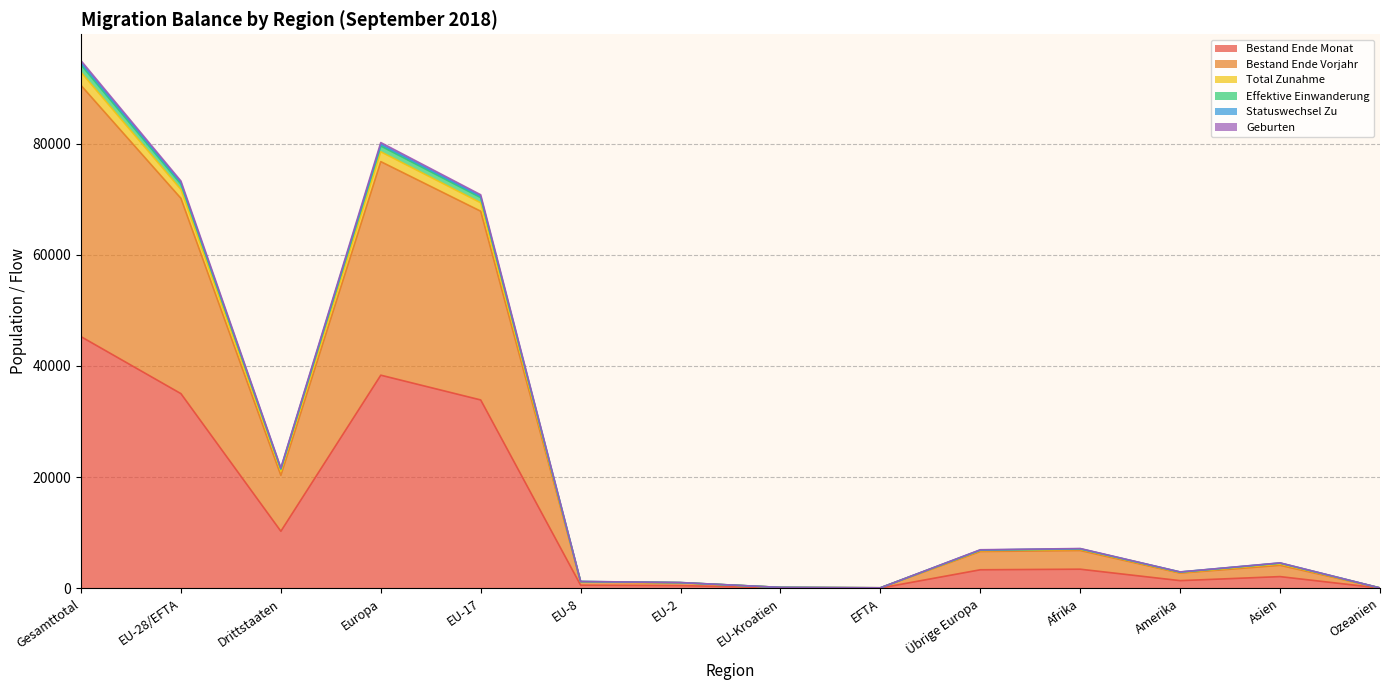

Where is the first local minimum for Total Zunahme?

Drittstaaten